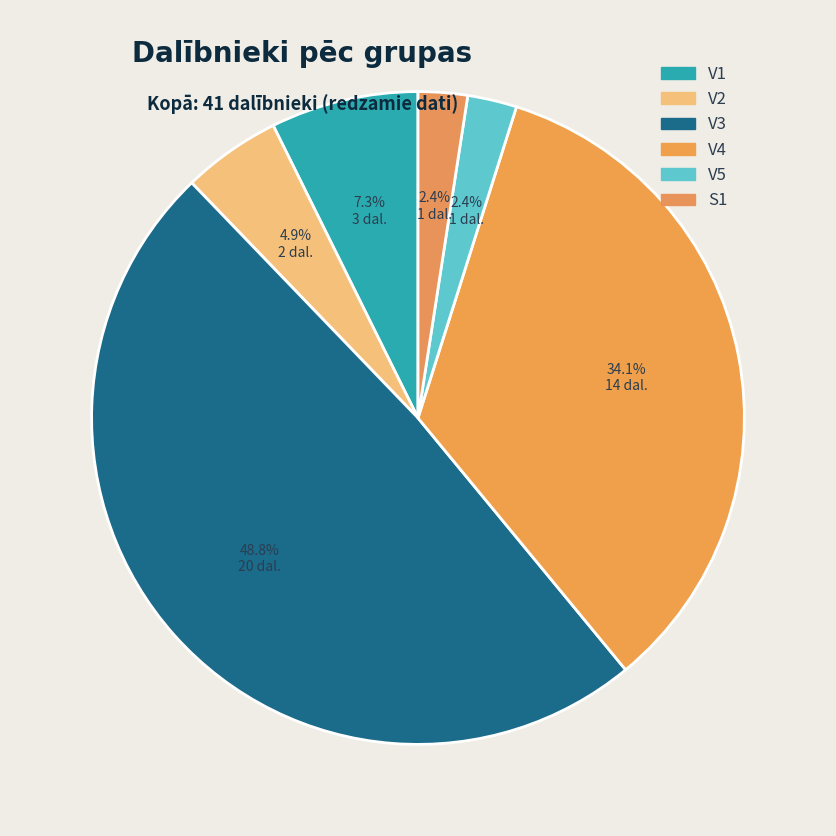

Is there any slice that represents more than half of the pie?

No